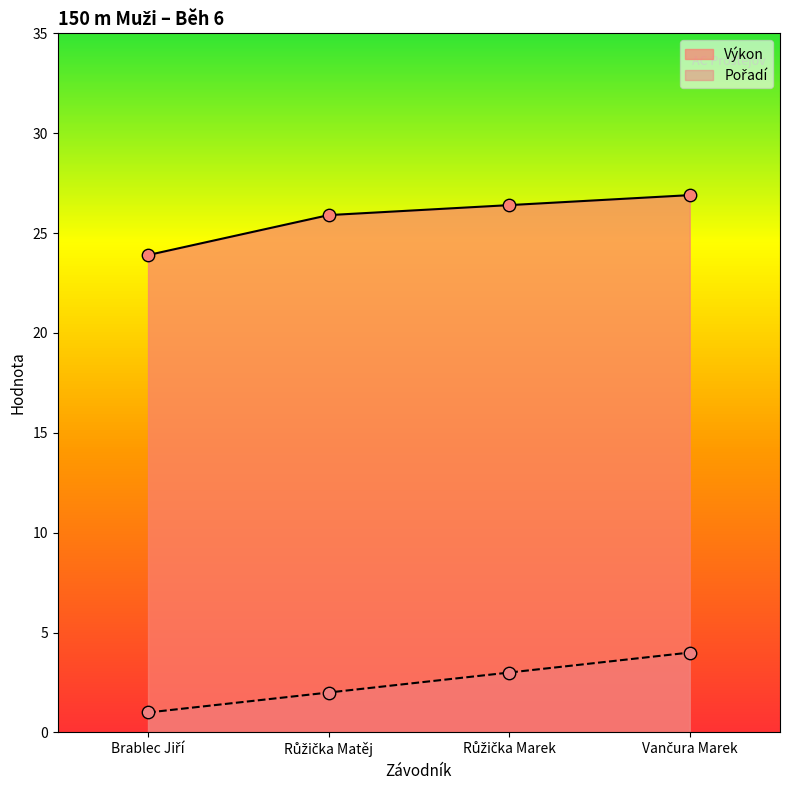

At which category is the sum across all series the highest?

Vančura Marek